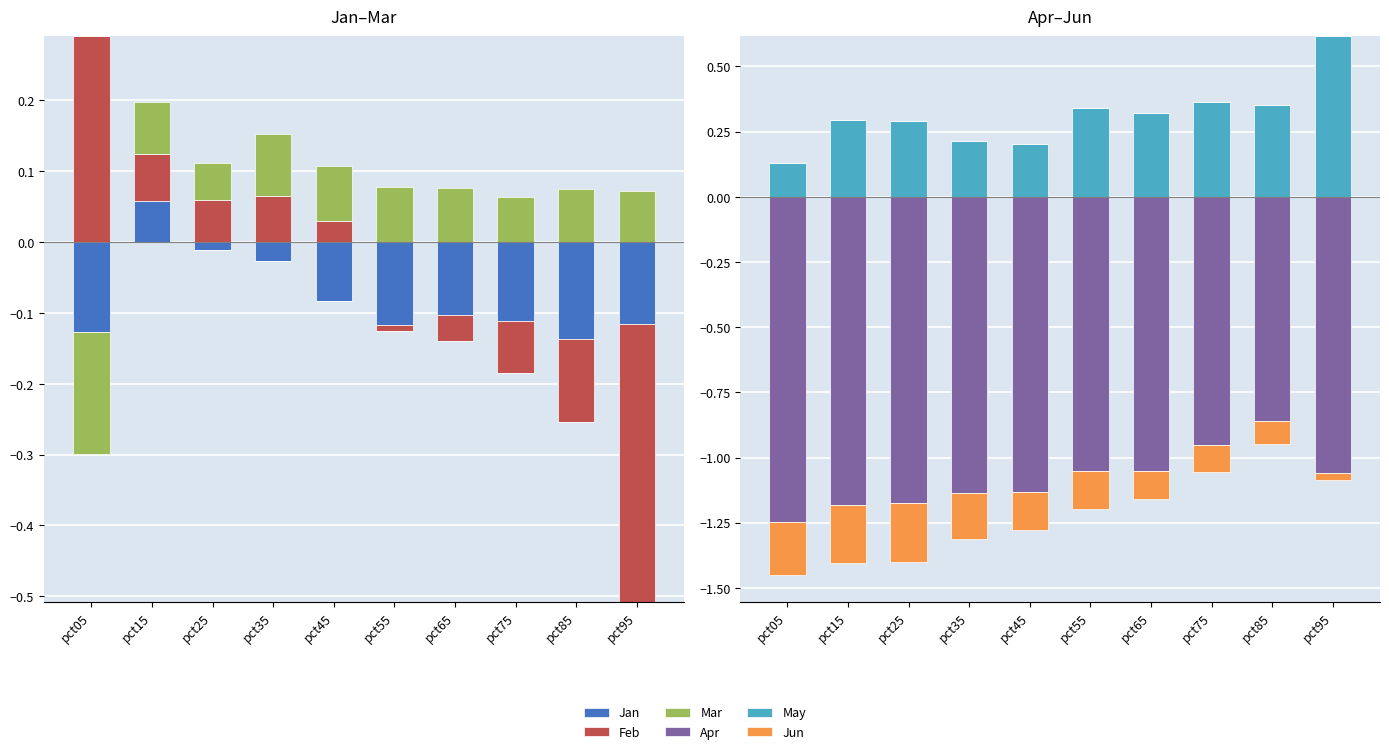

List the labels in order of Mar value, largest first.

pct35, pct45, pct55, pct65, pct85, pct15, pct95, pct75, pct25, pct05